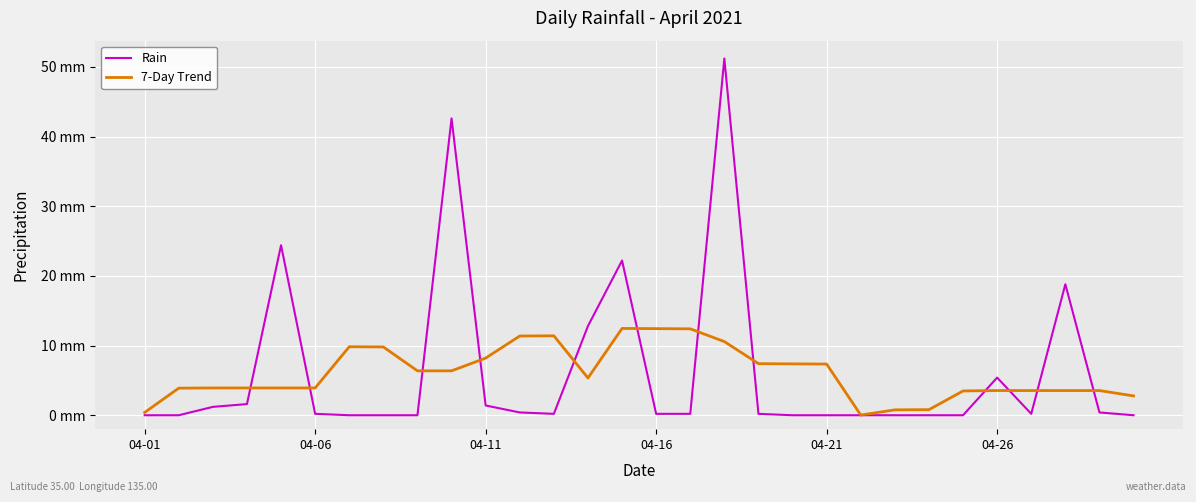

After their last crossing, which series has the higher values: Rain or 7-Day Trend?

7-Day Trend